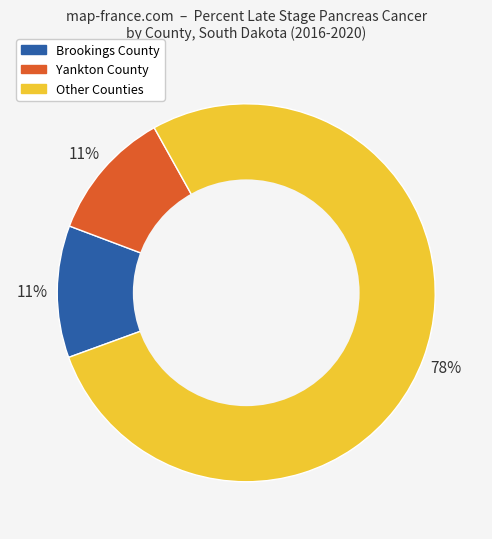

To the nearest percent, what is the average slice percentage?

33%